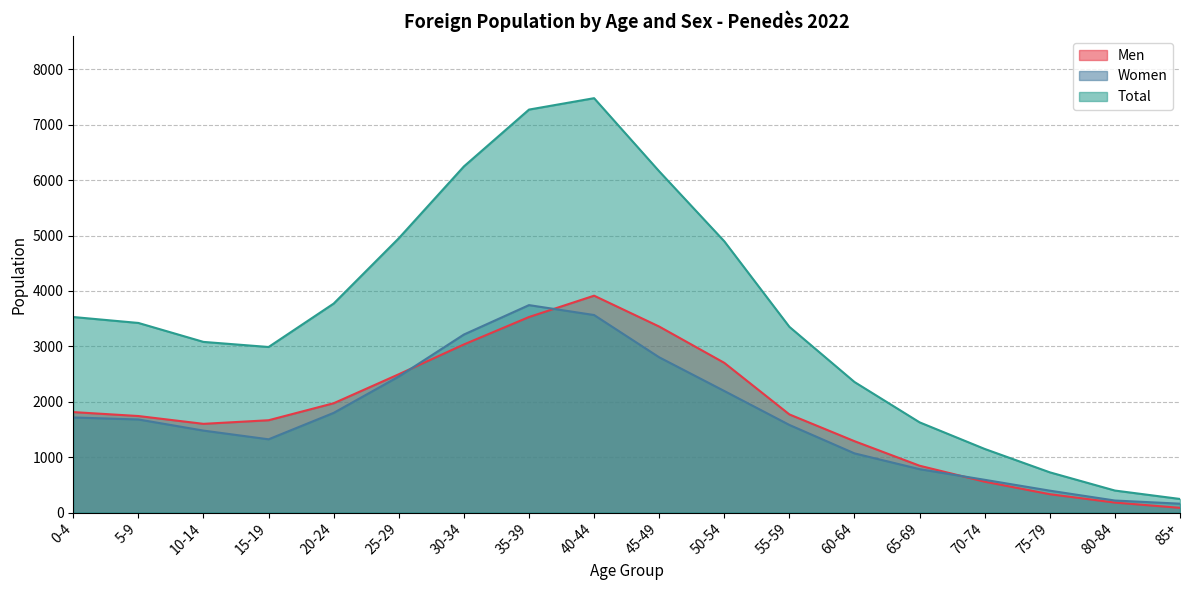

What is the total value across all series at 80-84?

794